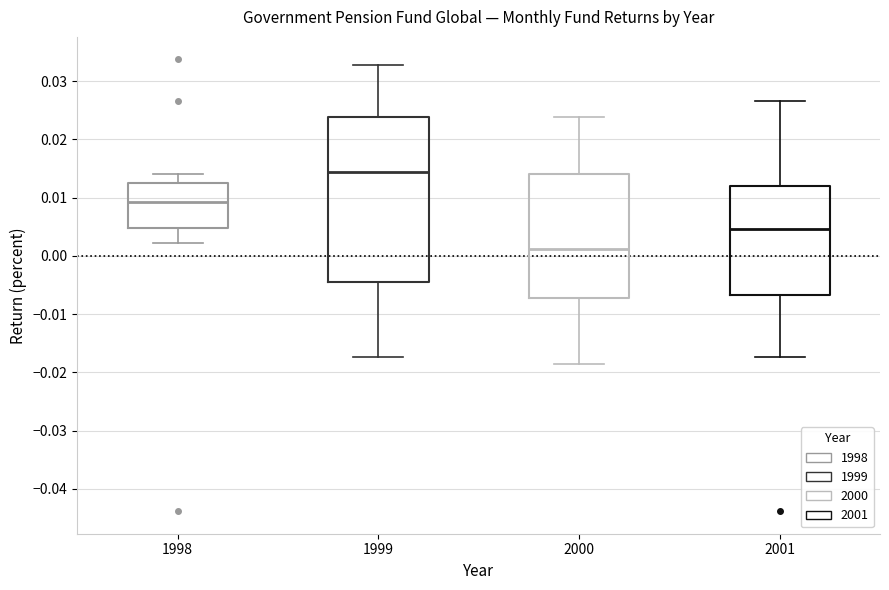

Which box has the highest median line?

1999